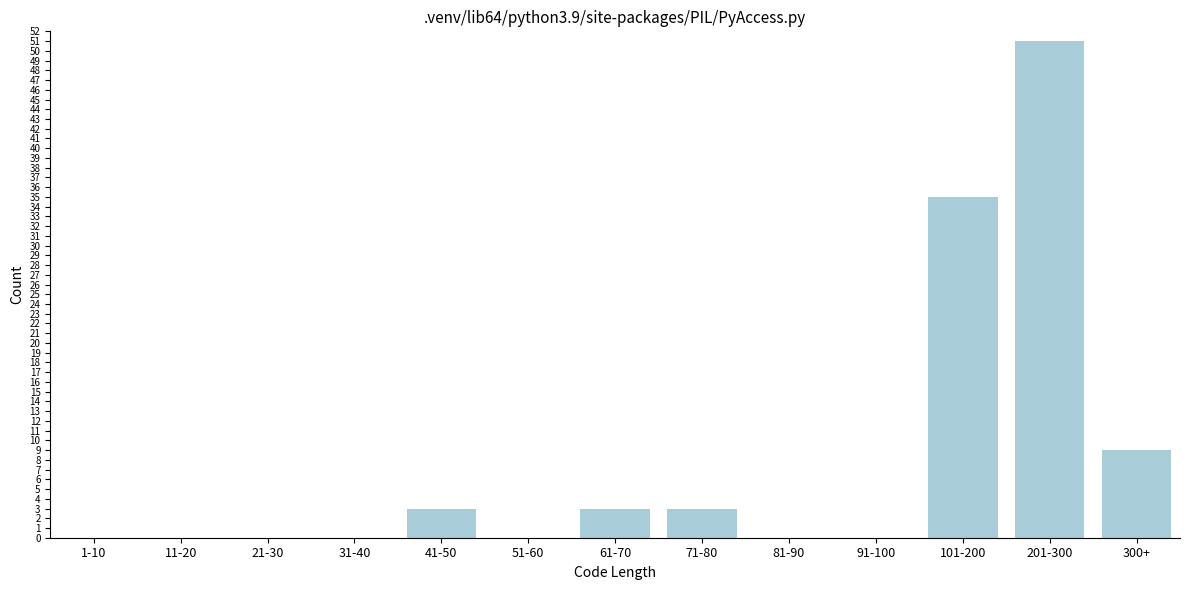

Reading left to right, list all the values displayed in this chart.

1-10=0	11-20=0	21-30=0	31-40=0	41-50=3	51-60=0	61-70=3	71-80=3	81-90=0	91-100=0	101-200=35	201-300=51	300+=9